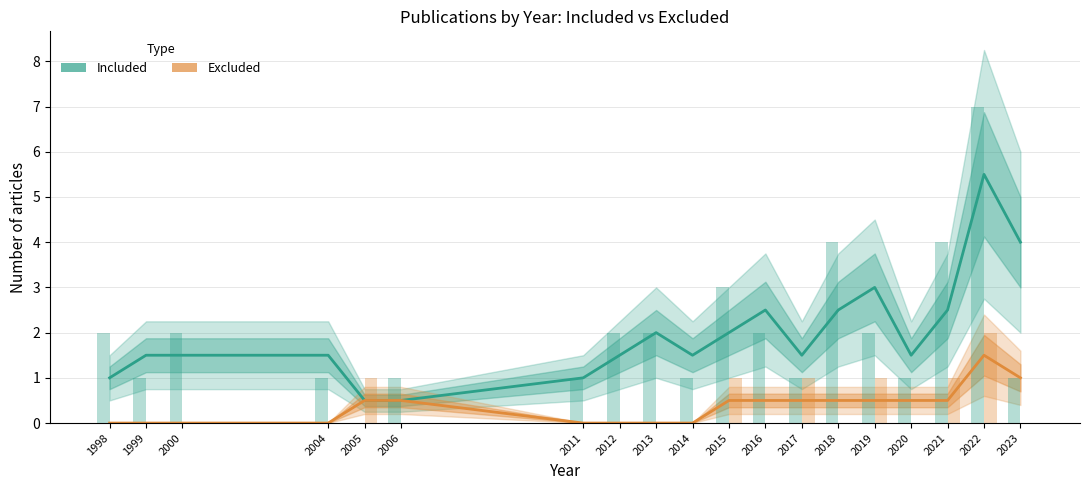

Does the chart contain stacked bars?

No